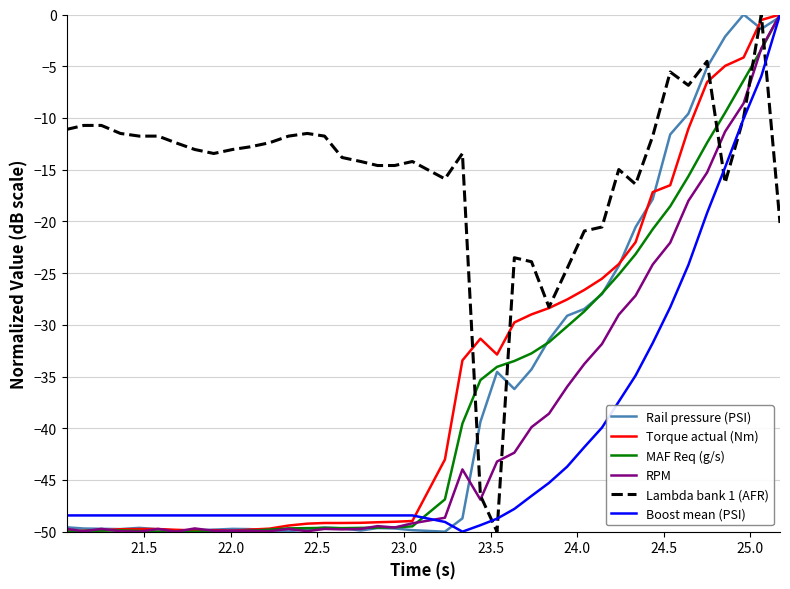

Which series has the largest total across all categories?

Lambda bank 1 (AFR)